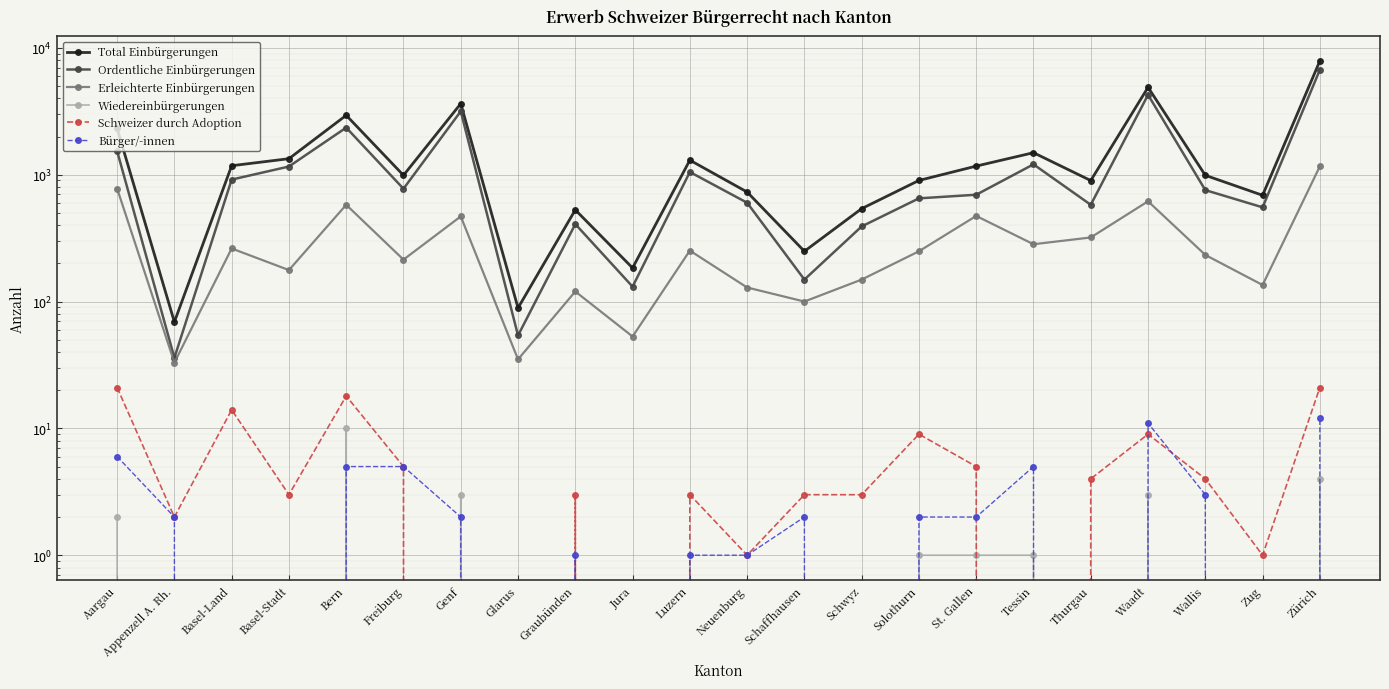

How many lines are shown in the chart?

6